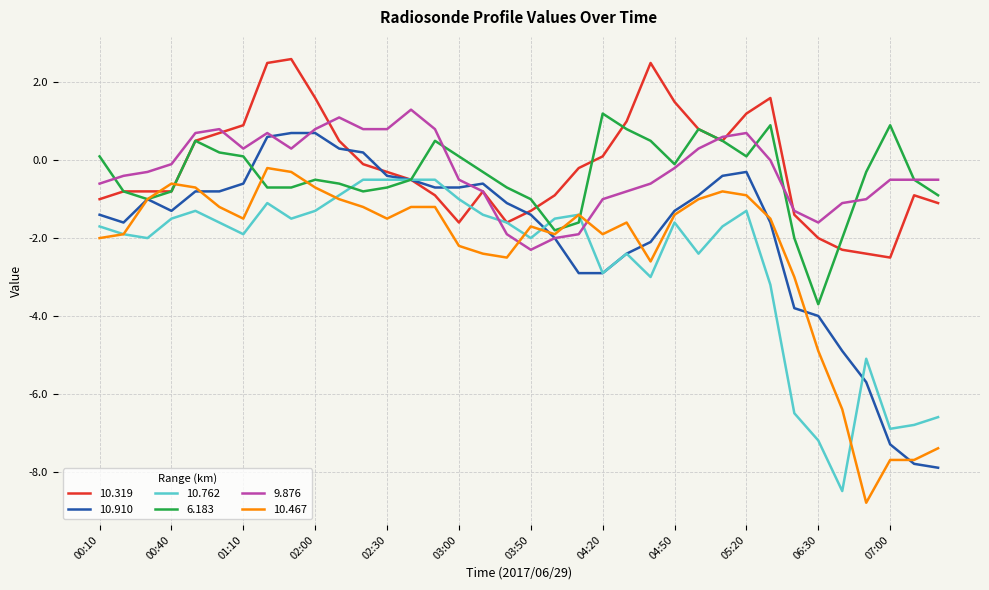

After their last crossing, which series has the higher values: 10.467 or 10.319?

10.319